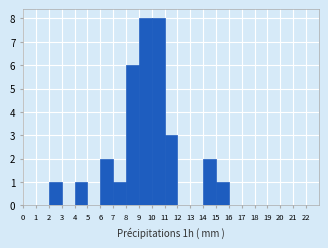

How tall is the bar that spans 2 to 3 on the x-axis? The values are not printed on the chart, so give them approximately, as read against the axis.

1